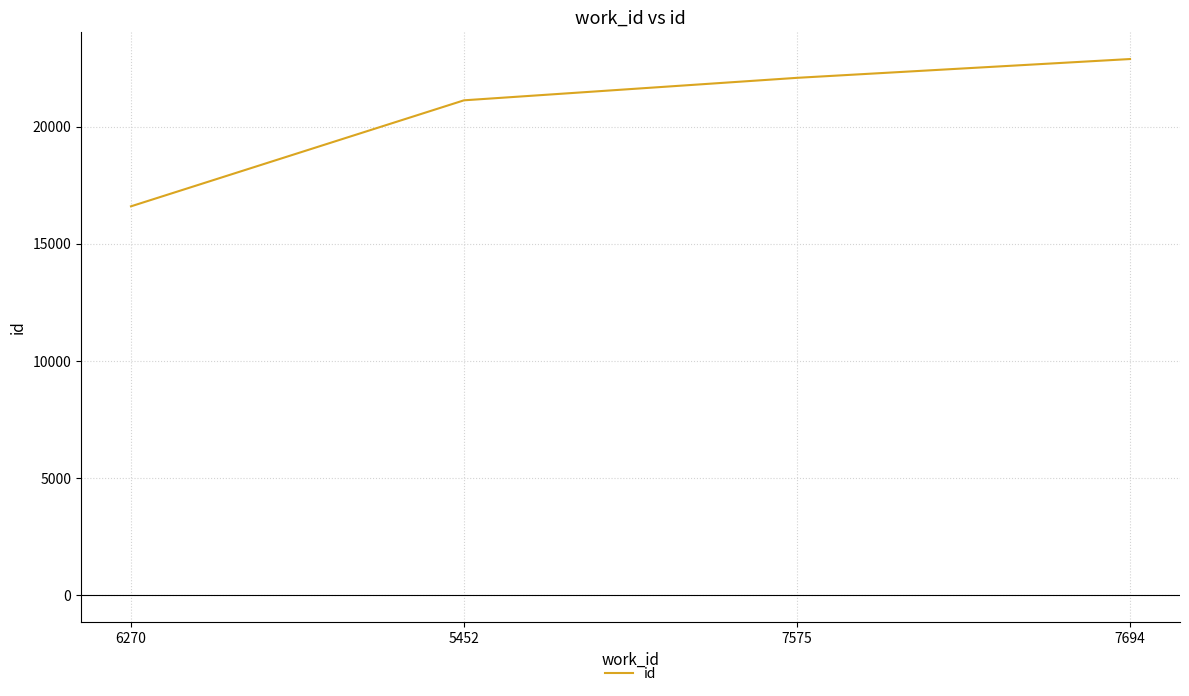

What is the difference between the values at 7694 and 7575?

802